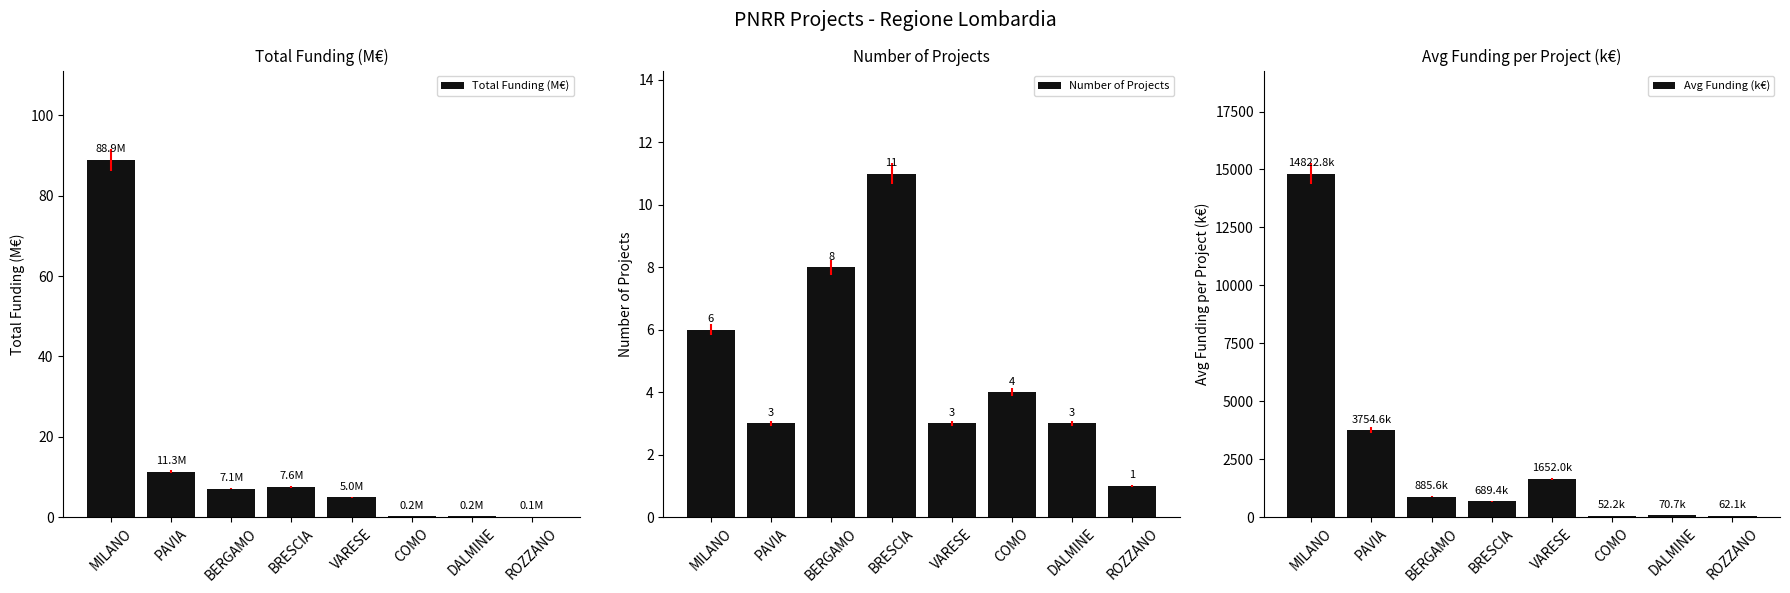

Are the bars grouped side by side (vs. stacked)?

Yes